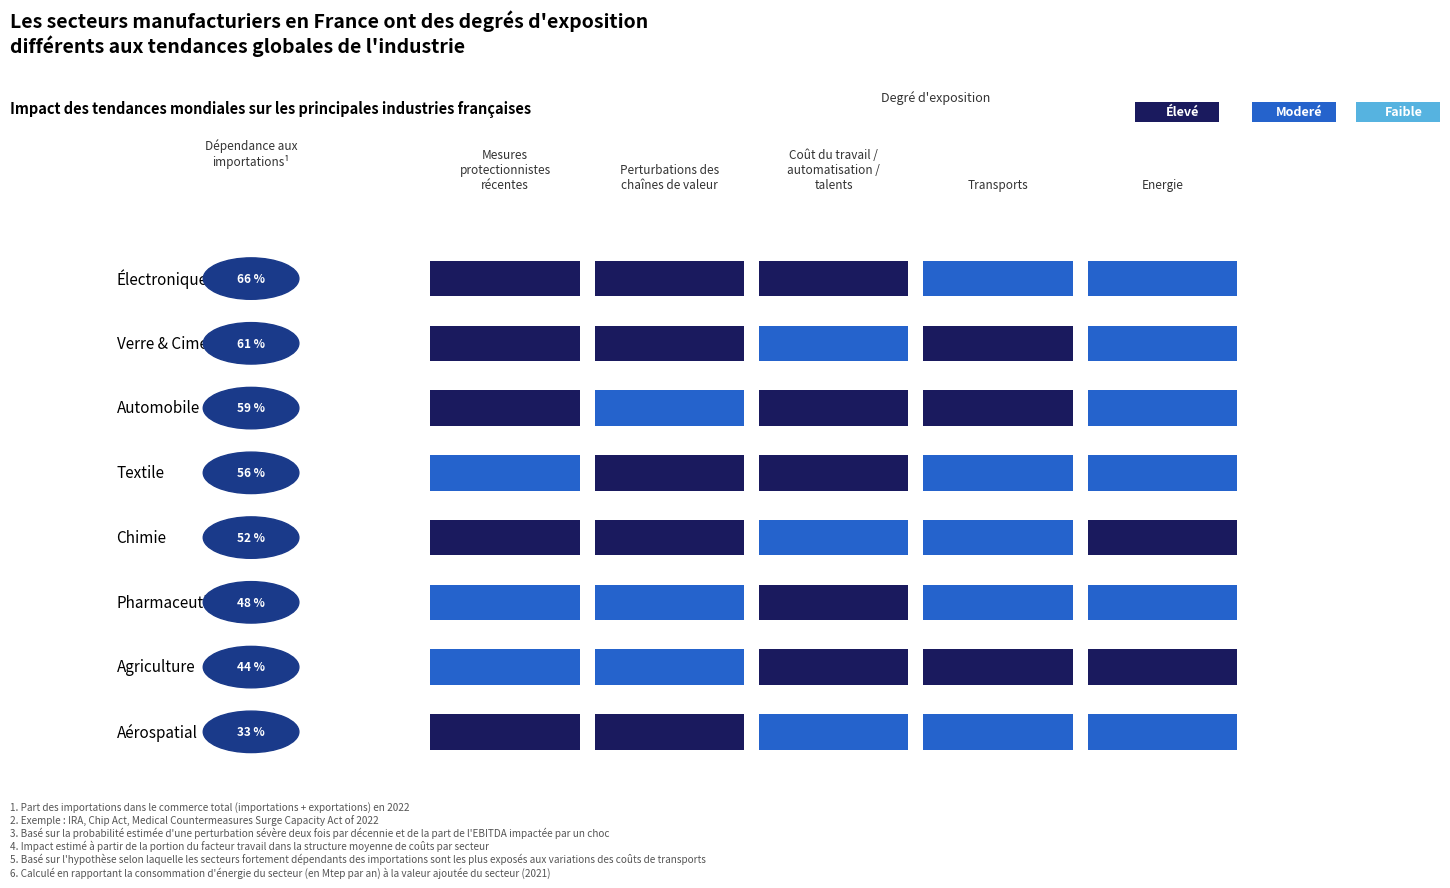

The Coût du travail / automatisation / talents series shows 2 at 0. True or false?

True